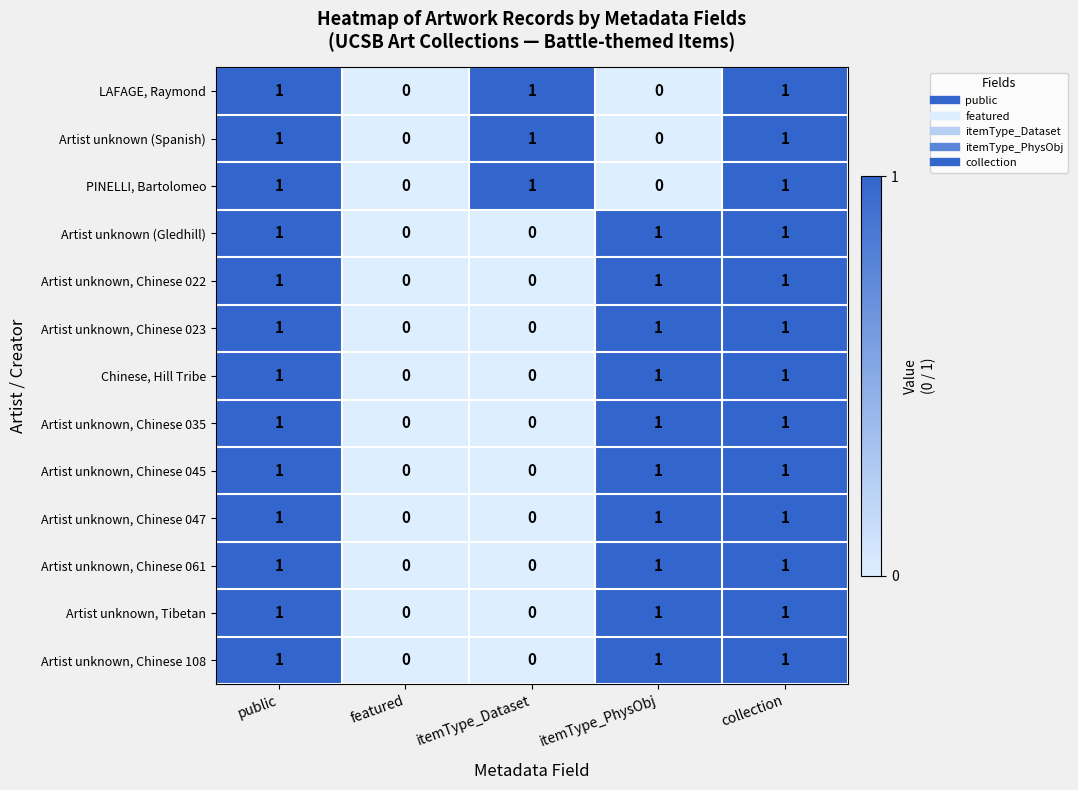

The Artist unknown (Spanish) series shows 1 at itemType_Dataset. True or false?

True